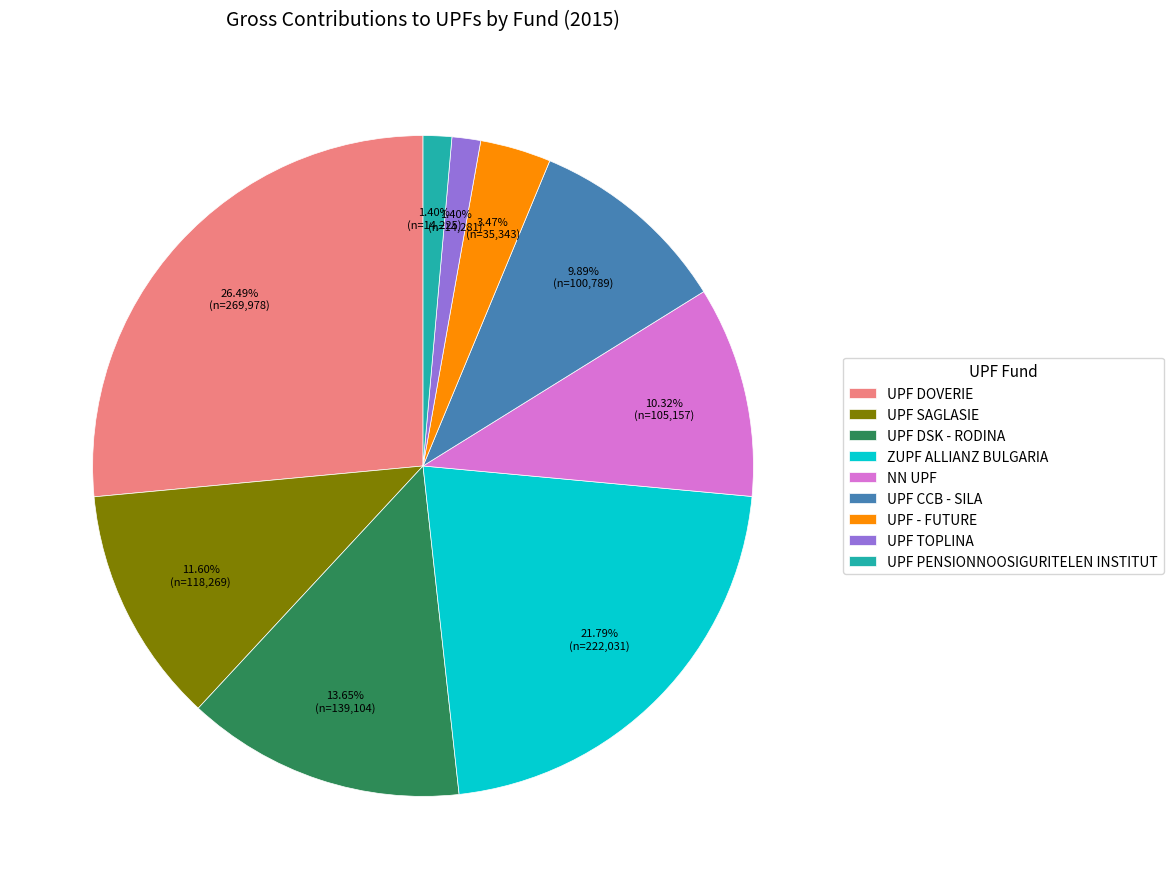

What is the total percentage of UPF CCB - SILA and UPF PENSIONNOOSIGURITELEN INSTITUT?

11.3%